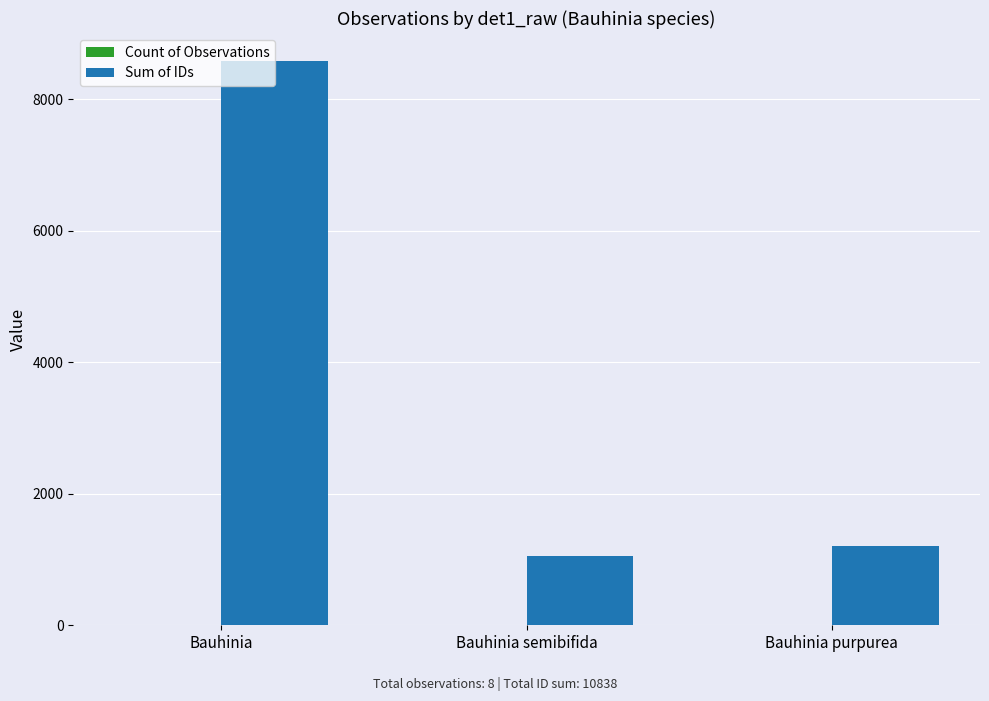

True or false: Sum of IDs has a value of 8582 at Bauhinia.

True